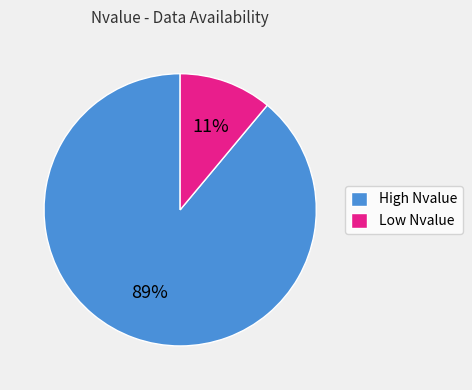

What is the smallest slice in the pie chart?

Low Nvalue